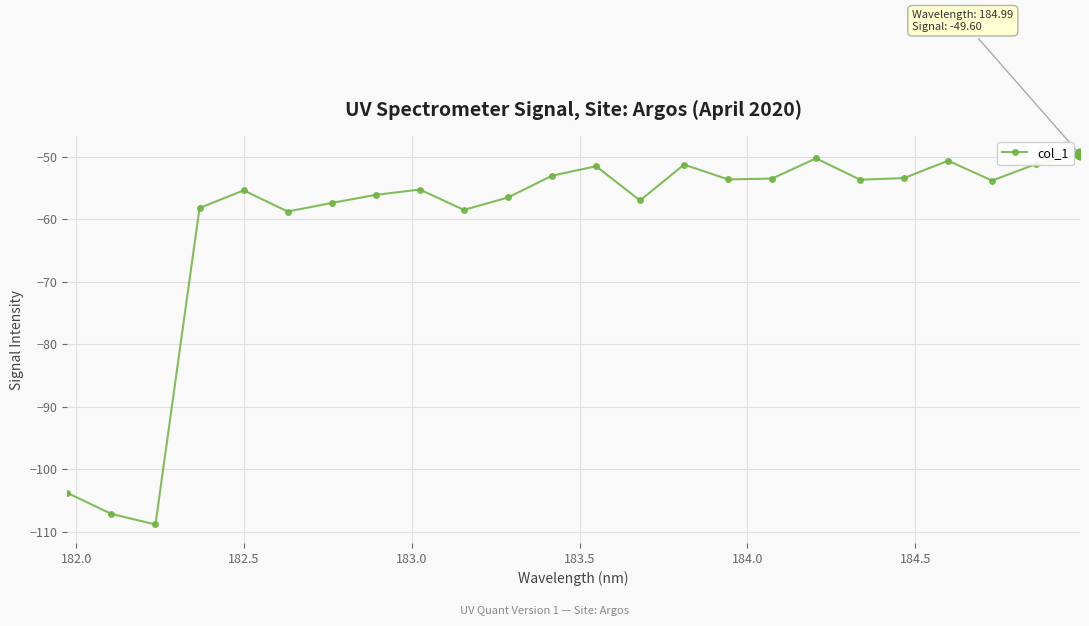

What is the greatest value displayed?

-49.6